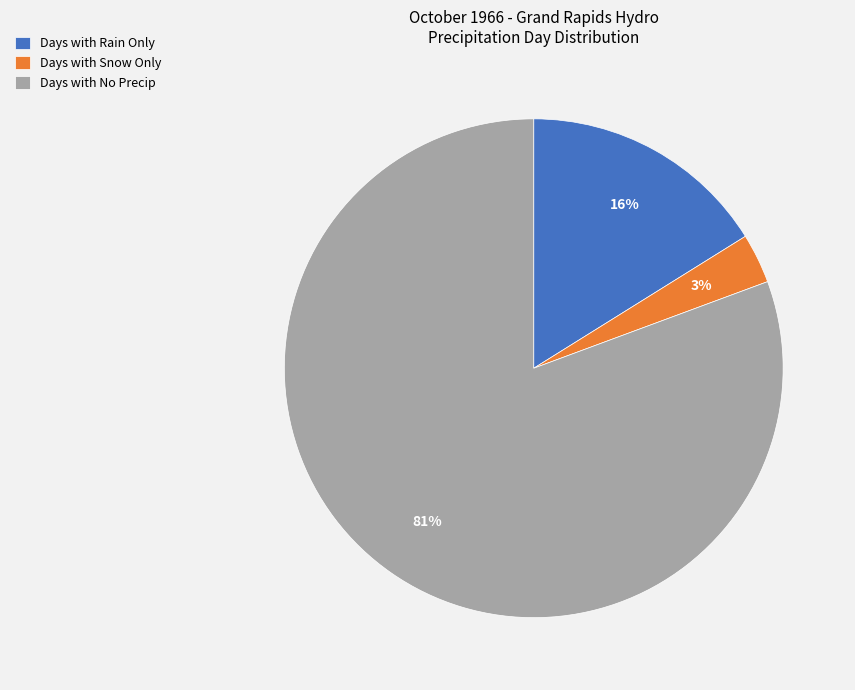

To the nearest percent, what is the combined percentage of Days with Rain Only and Days with Snow Only?

19%